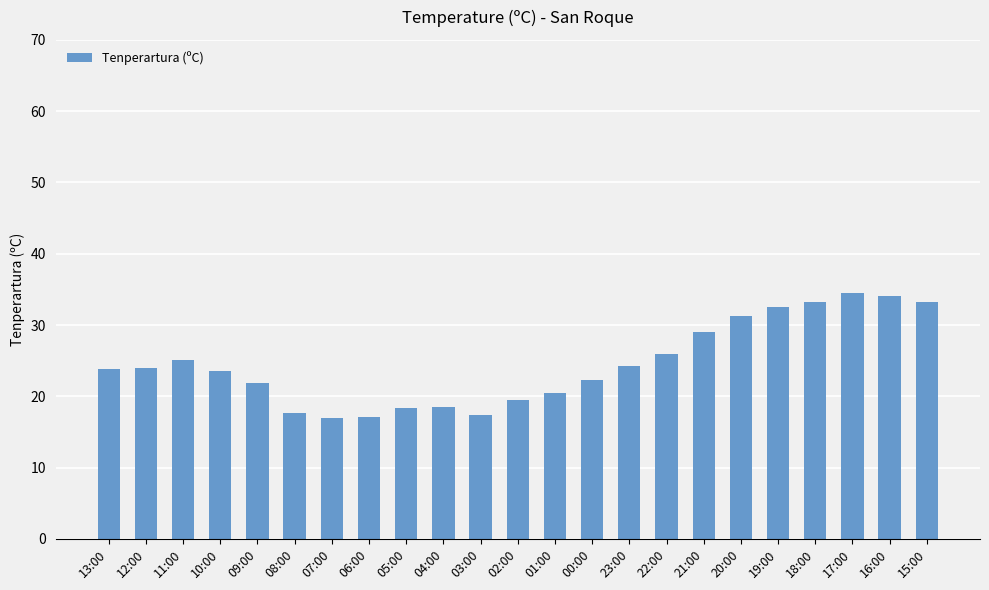

What is the smallest value displayed?

16.9